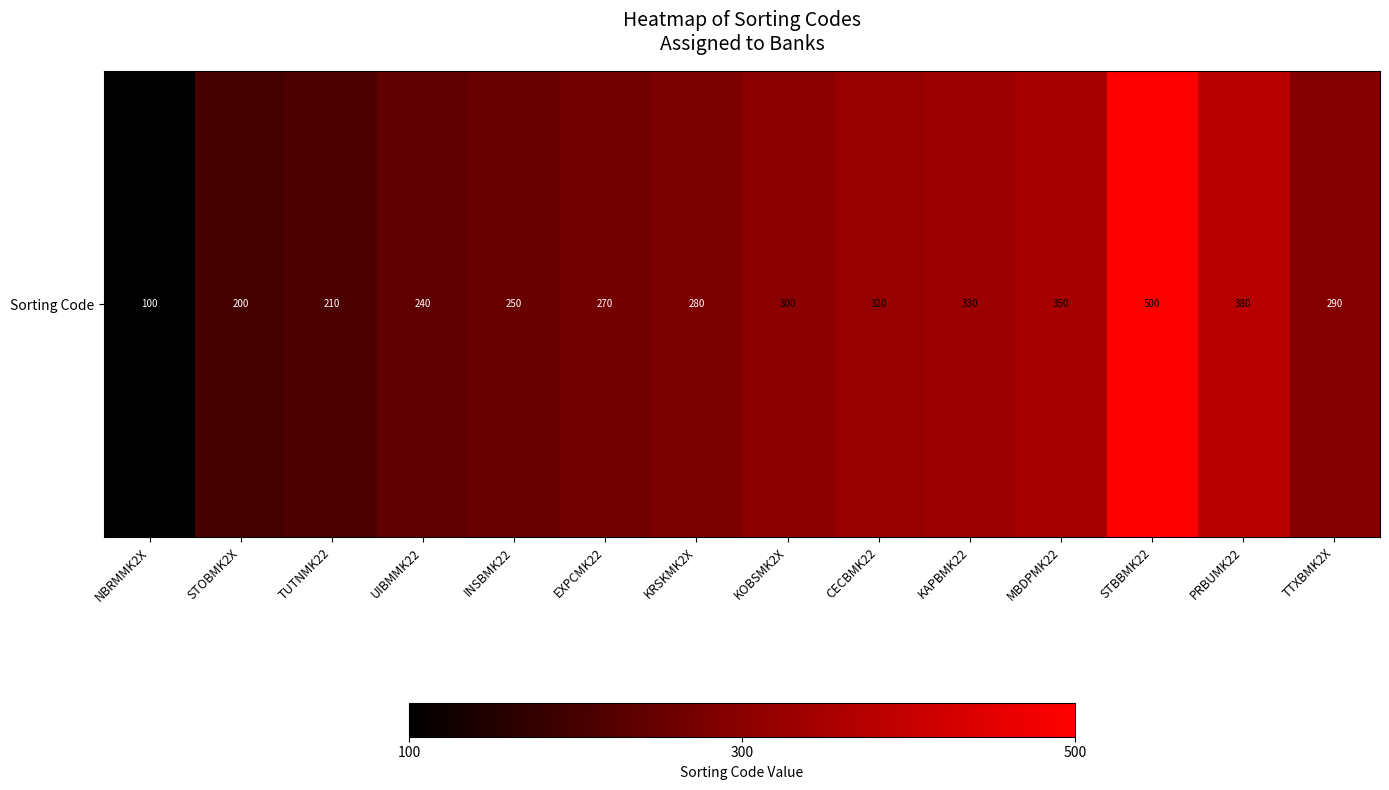

Where does the data first go above 290?

KOBSMK2X